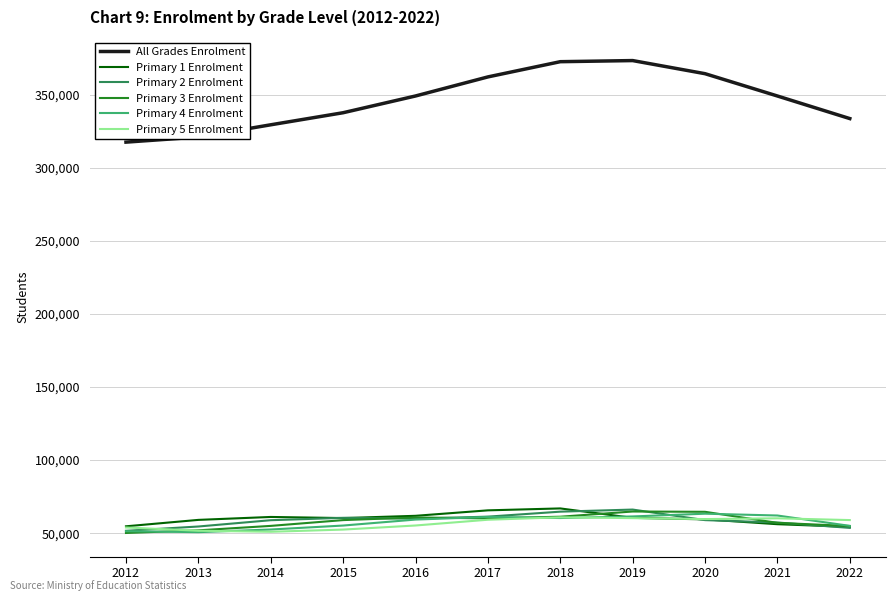

The Primary 1 Enrolment series shows 61082 at 2014. True or false?

True